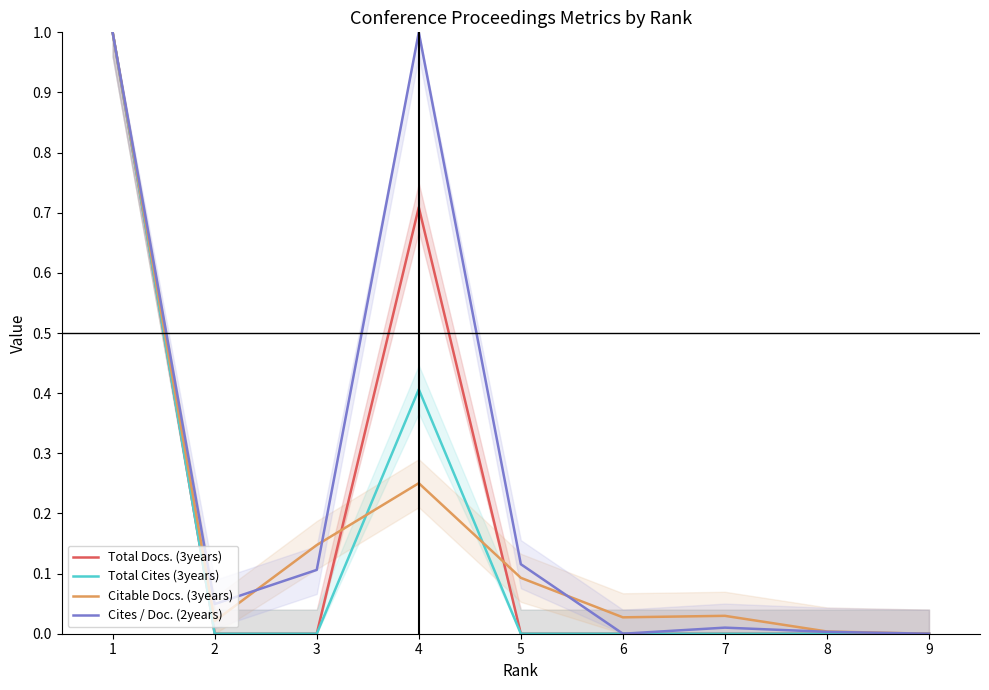

Which category has the lowest value in the Cites / Doc. (2years) series?

6